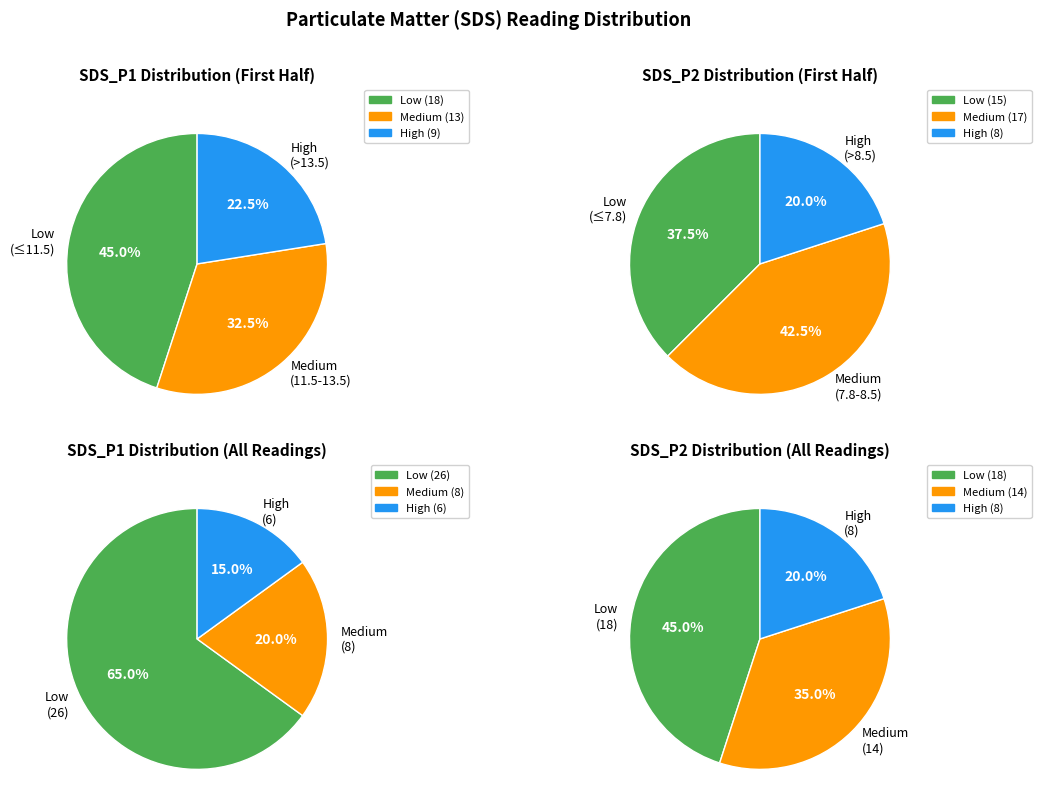

Is the sum of 28 and 37 greater than half?

No